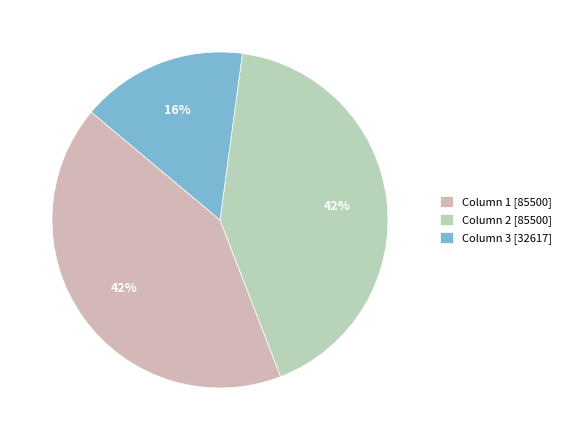

What is the change in value from Column 2 to Column 3?

-52883